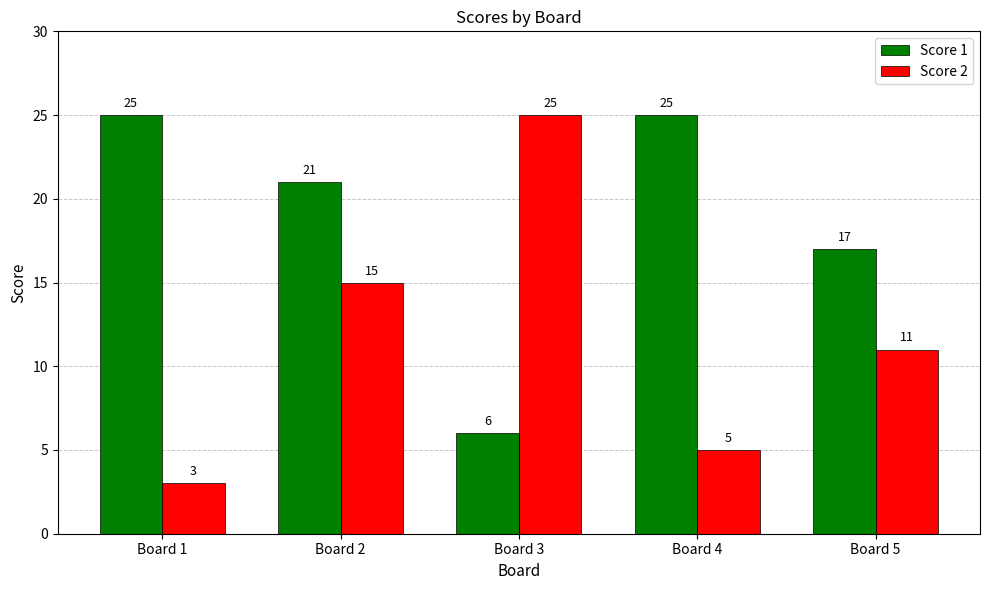

What is the difference between the second highest and second lowest values in the Score 2 series?

10